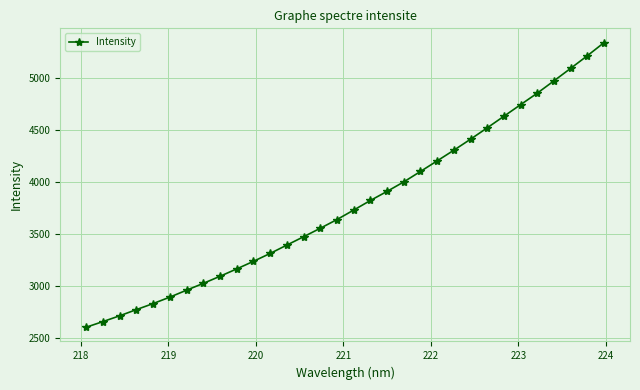

What is the average value?

3787.0